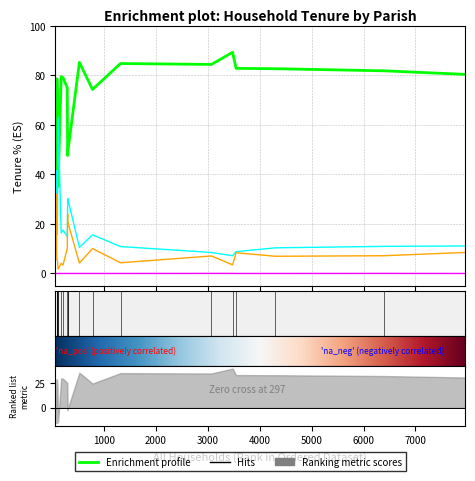

What is the difference between the maximum and minimum values in the % of households public rented series?

30.3